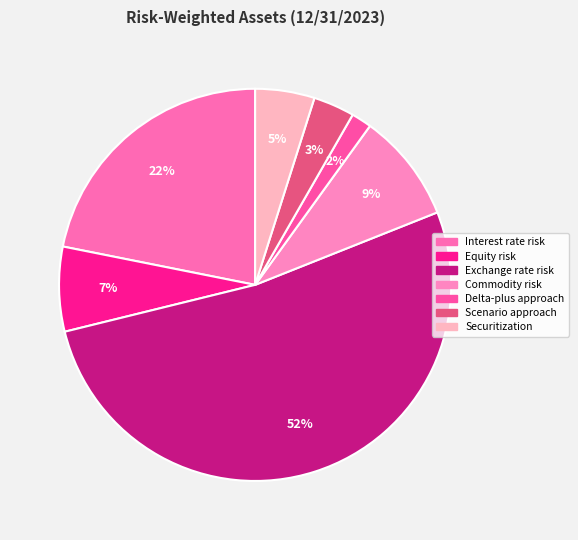

What portion of the pie excludes Commodity risk?

91.0%